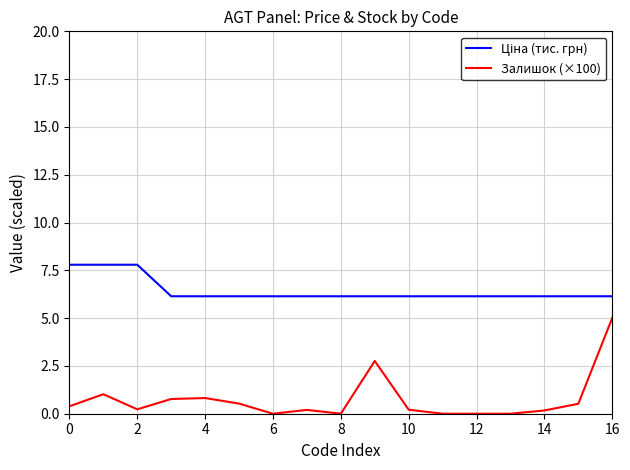

What is the greatest value displayed?

7.8